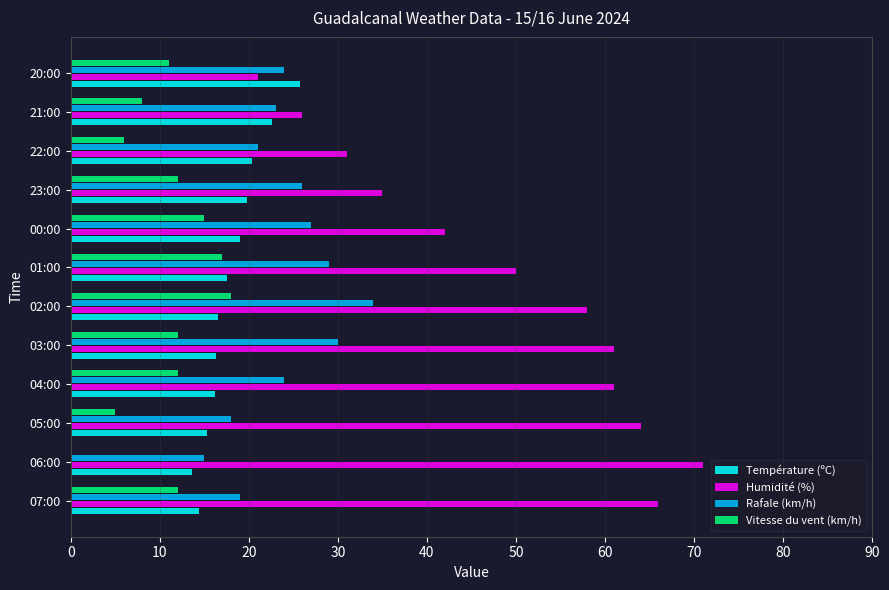

Which series changed the most between 04:00 and 23:00?

Humidité (%)